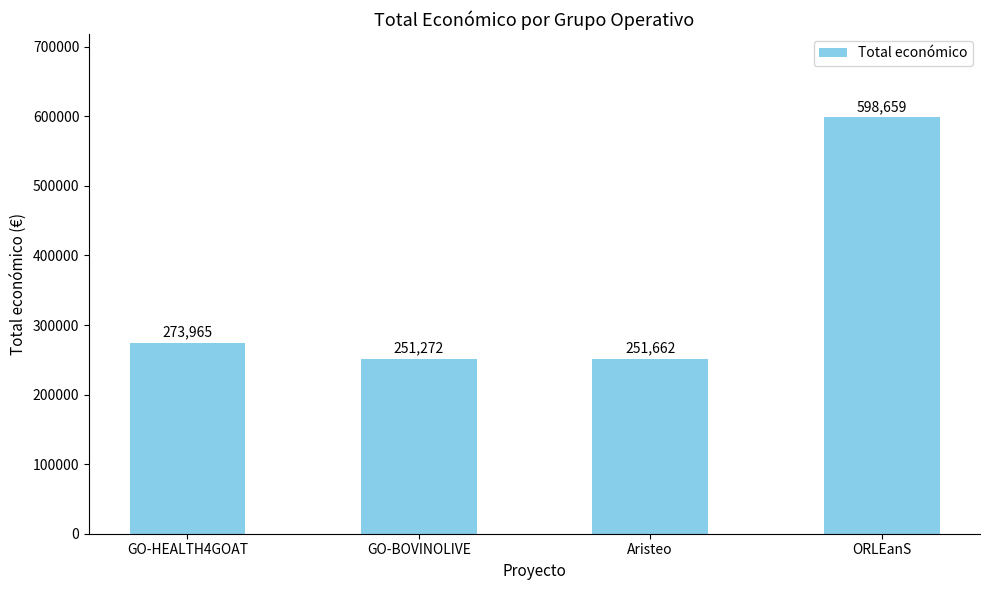

Reading right to left, transcribe all the data shown in this chart.

ORLEanS=598659	Aristeo=251662	GO-BOVINOLIVE=251272	GO-HEALTH4GOAT=273965